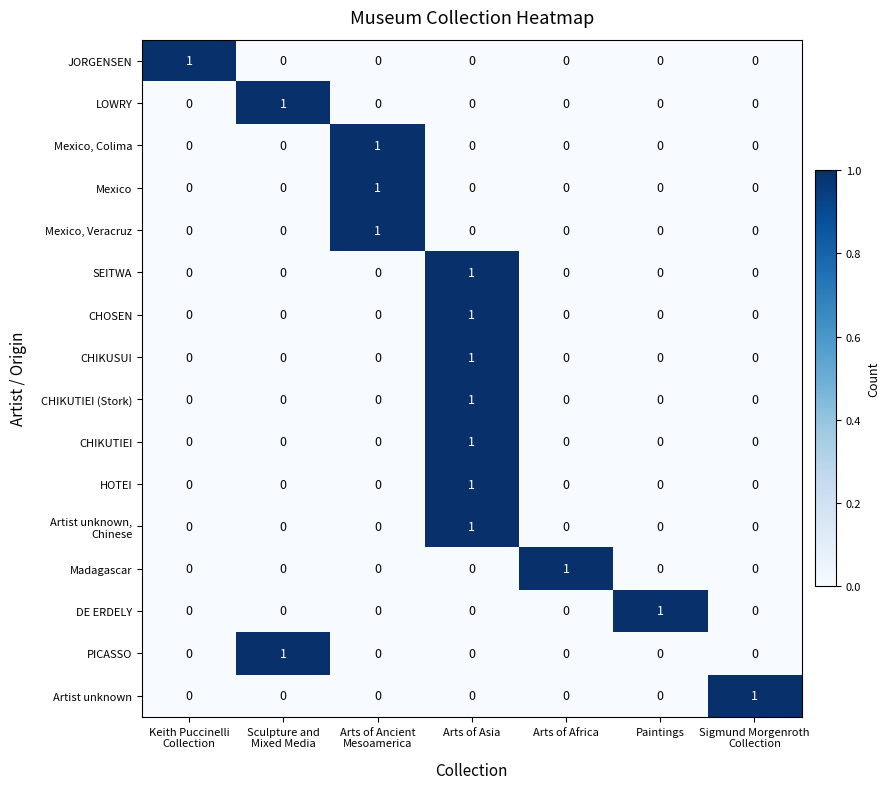

What is the greatest value displayed?

1